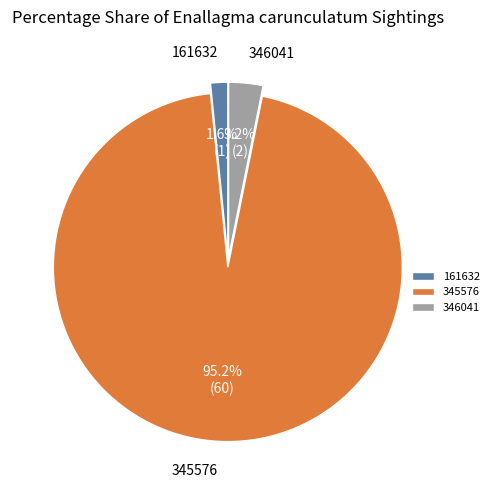

How many slices are in this pie chart?

3